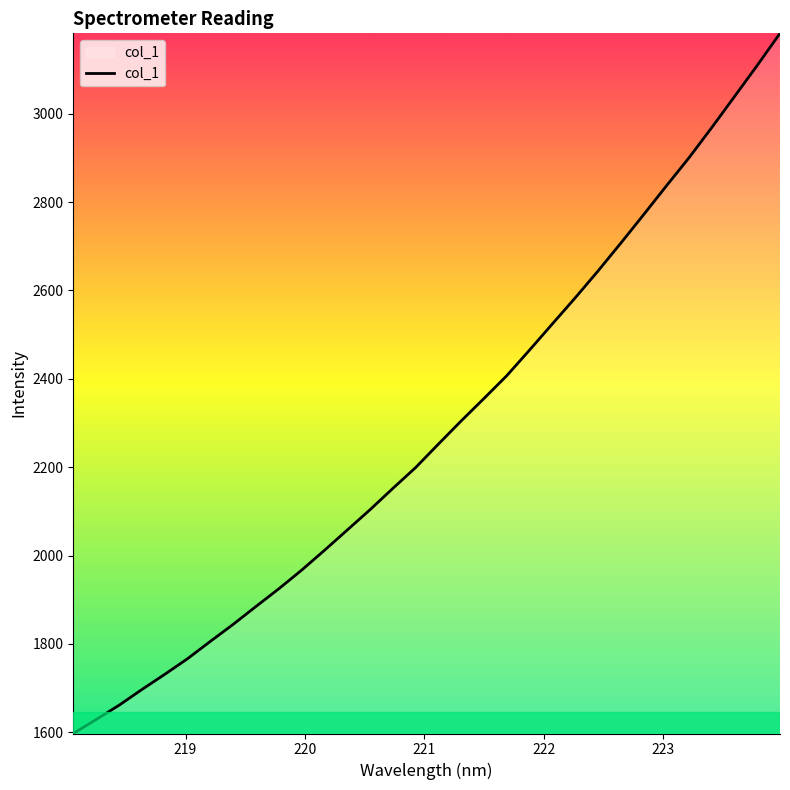

What is the maximum value shown in the chart?

3181.8